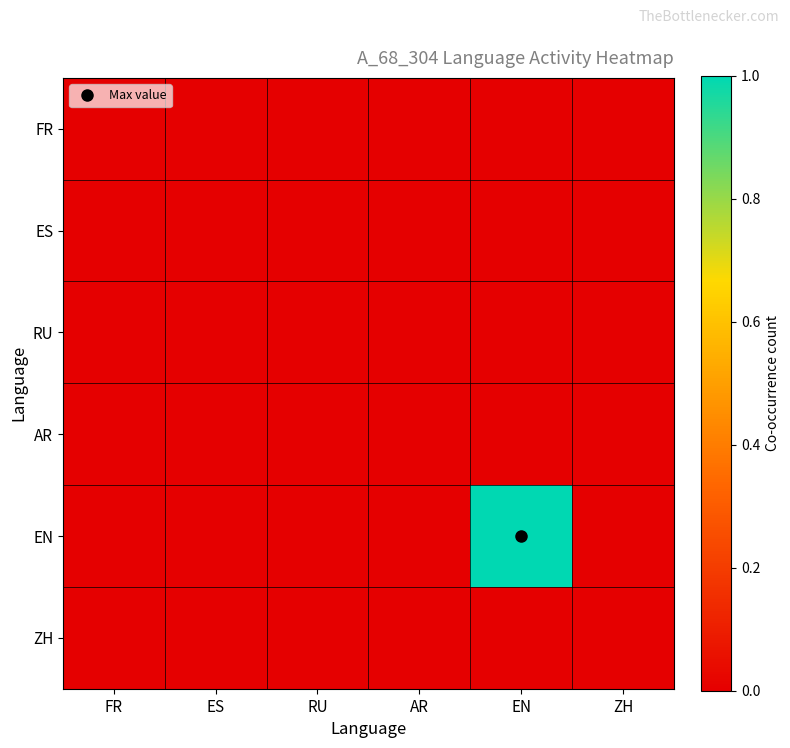

Reading left to right, list all the values displayed in this chart.

FR: FR=0	ES=0	RU=0	AR=0	EN=0	ZH=0
ES: FR=0	ES=0	RU=0	AR=0	EN=0	ZH=0
RU: FR=0	ES=0	RU=0	AR=0	EN=0	ZH=0
AR: FR=0	ES=0	RU=0	AR=0	EN=0	ZH=0
EN: FR=0	ES=0	RU=0	AR=0	EN=1	ZH=0
ZH: FR=0	ES=0	RU=0	AR=0	EN=0	ZH=0